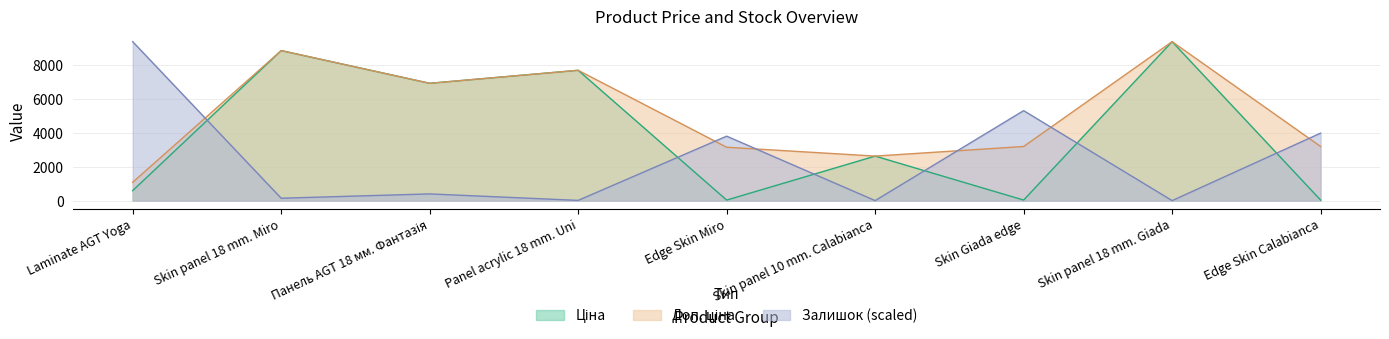

Reading right to left, extract all data points from this chart.

Ціна: Edge Skin Calabianca=31.9	Skin panel 18 mm. Giada=9384.0	Skin Giada edge=31.9	Skin panel 10 mm. Calabianca=2627.5	Edge Skin Miro=31.5	Panel acrylic 18 mm. Uni=7693.1	Панель AGT 18 мм. Фантазія=6925.7	Skin panel 18 mm. Miro=8856.7	Laminate AGT Yoga=589.9
Доп. ціна: Edge Skin Calabianca=3195.0	Skin panel 18 mm. Giada=9384.0	Skin Giada edge=3195.0	Skin panel 10 mm. Calabianca=2628.0	Edge Skin Miro=3151.0	Panel acrylic 18 mm. Uni=7693.1	Панель AGT 18 мм. Фантазія=6925.7	Skin panel 18 mm. Miro=8856.7	Laminate AGT Yoga=1081.7
Залишок: Edge Skin Calabianca=3983.4	Skin panel 18 mm. Giada=0.0	Skin Giada edge=5311.2	Skin panel 10 mm. Calabianca=0.0	Edge Skin Miro=3804.6	Panel acrylic 18 mm. Uni=12.8	Панель AGT 18 мм. Фантазія=395.8	Skin panel 18 mm. Miro=140.4	Laminate AGT Yoga=9384.0